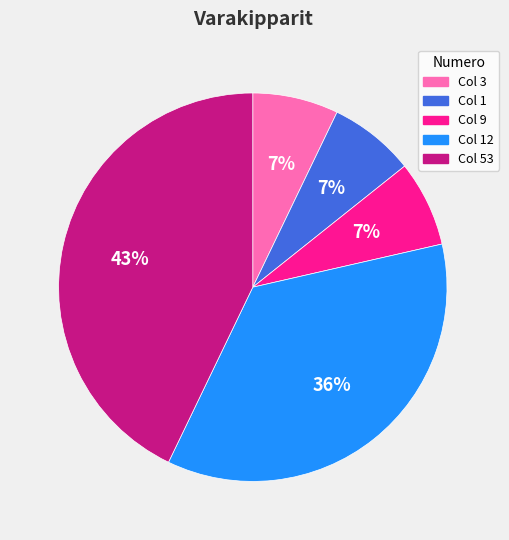

To the nearest percent, what is the average slice percentage?

20%